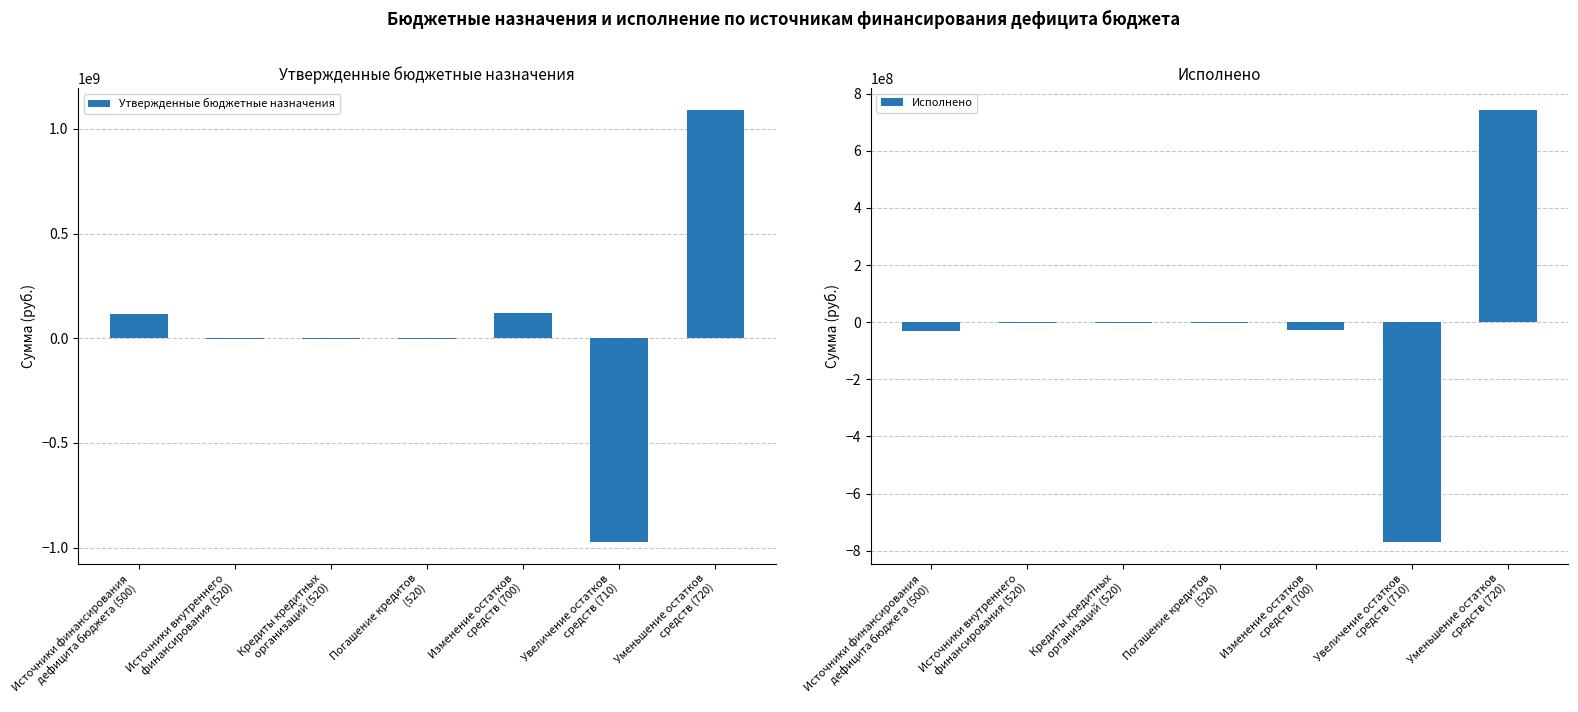

What is the highest value of the Утвержденные бюджетные назначения series?

1090959841.3